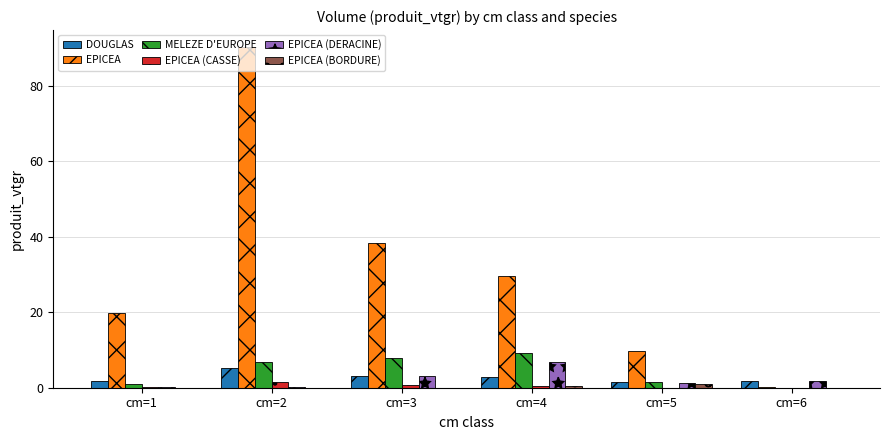

Are the bars horizontal?

No